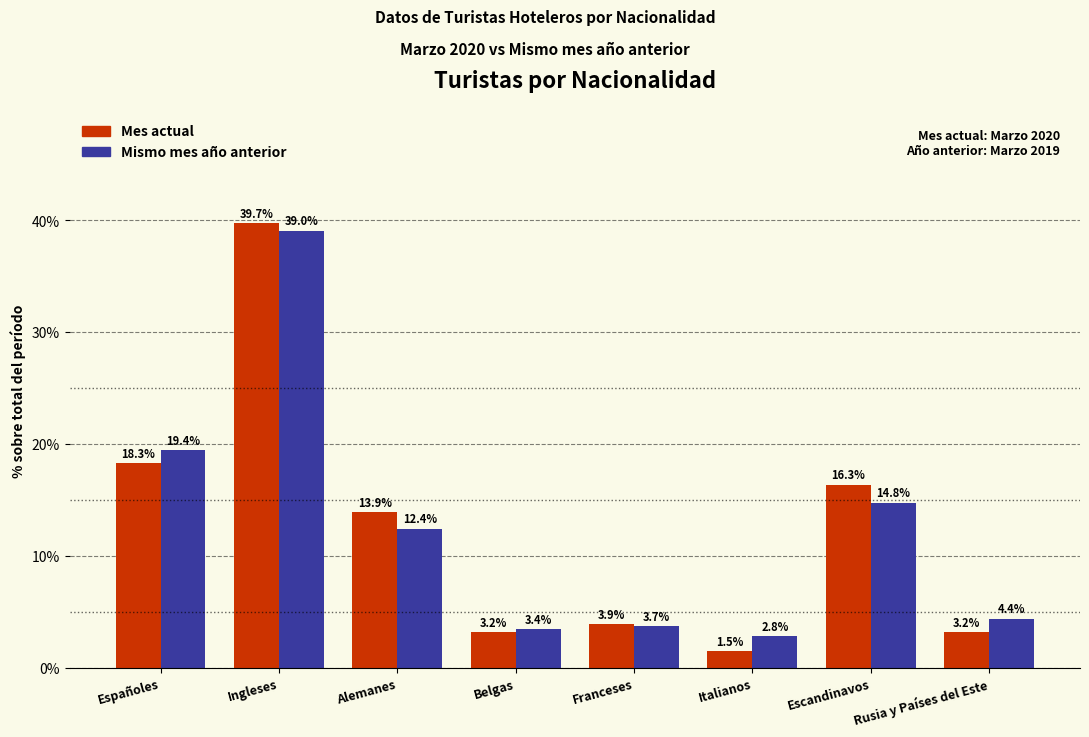

How many bars are there in total?

16